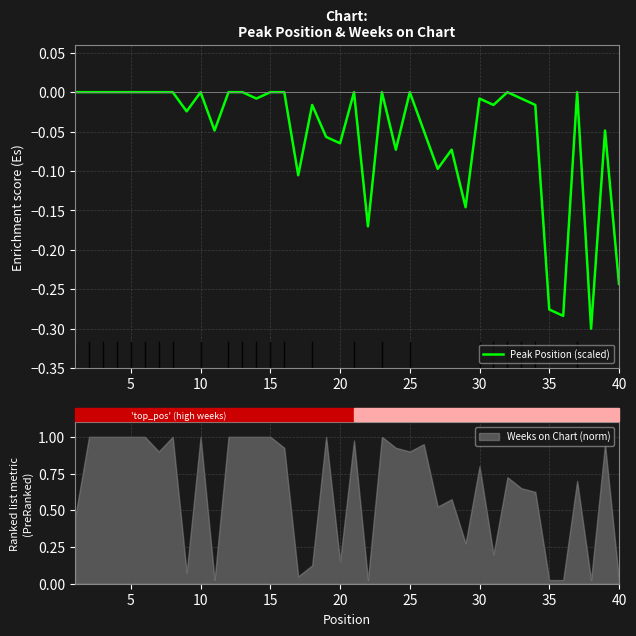

How many lines are shown in the chart?

1